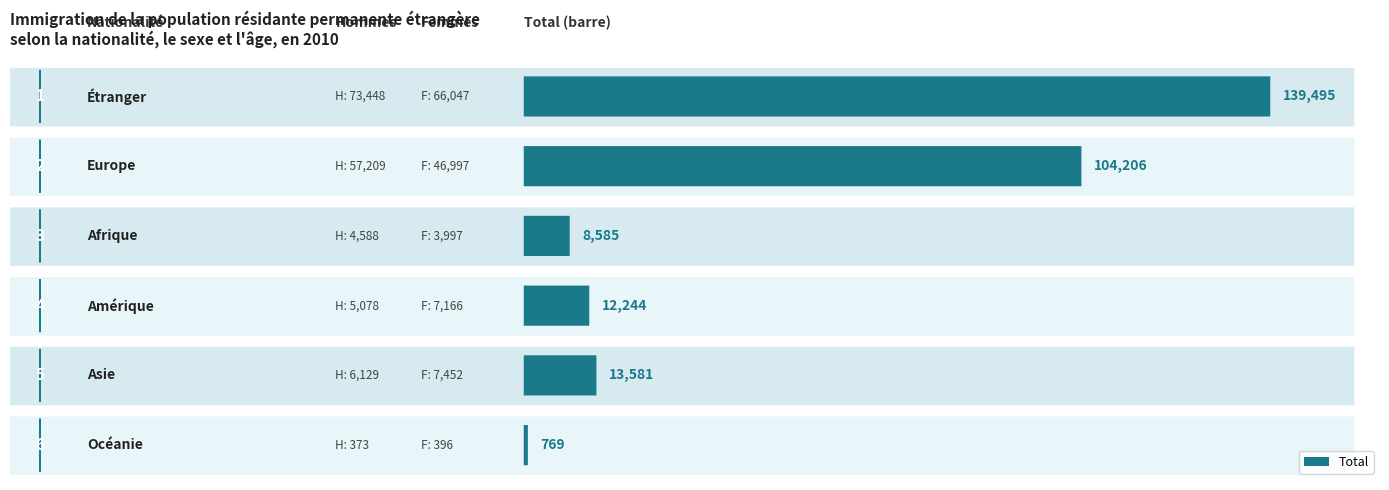

At which category is the sum across all series the highest?

Étranger